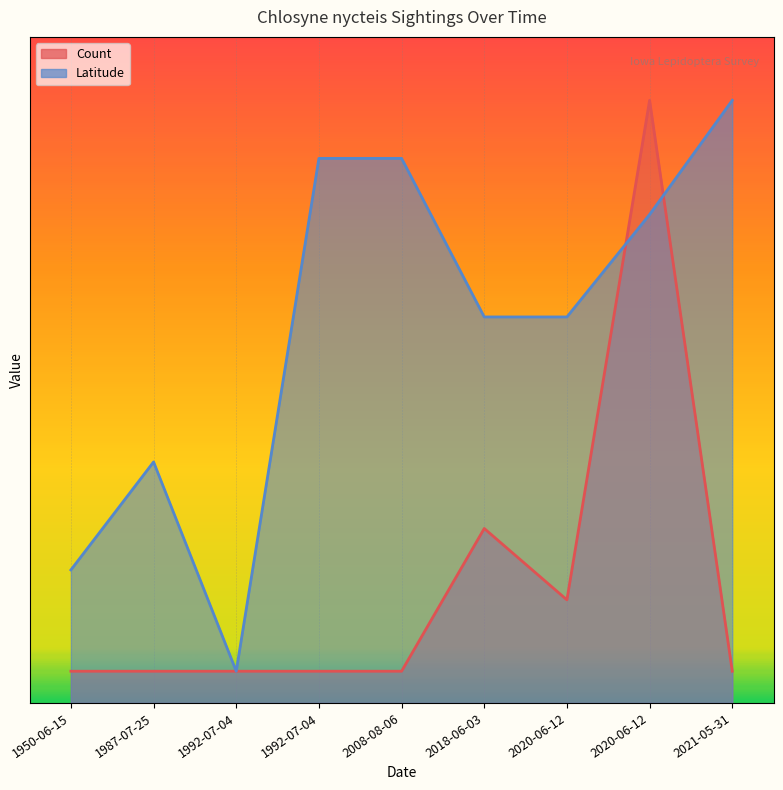

How many points are lower than both their immediate neighbors (excluding endpoints)?

1